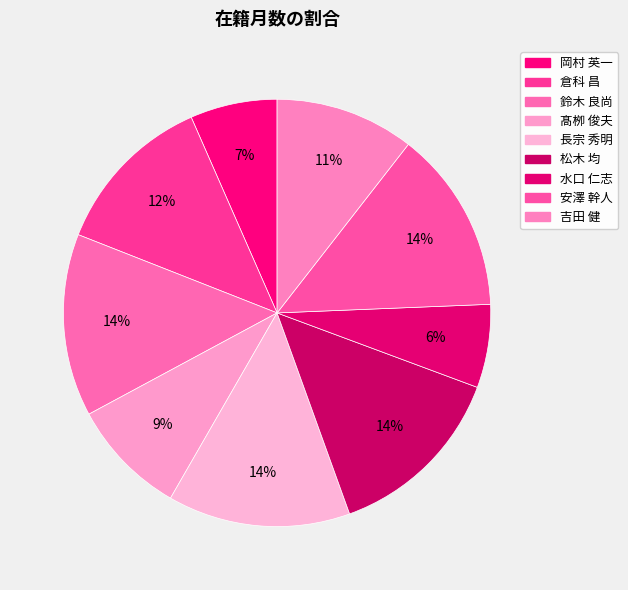

Does 安澤 幹人 account for over 50% of the chart?

No